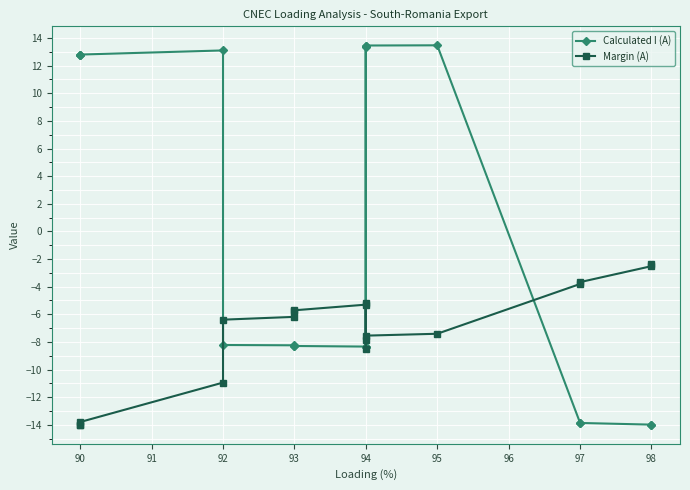

Where do Margin (A) and Calculated I (A) first cross each other?

97 and 95